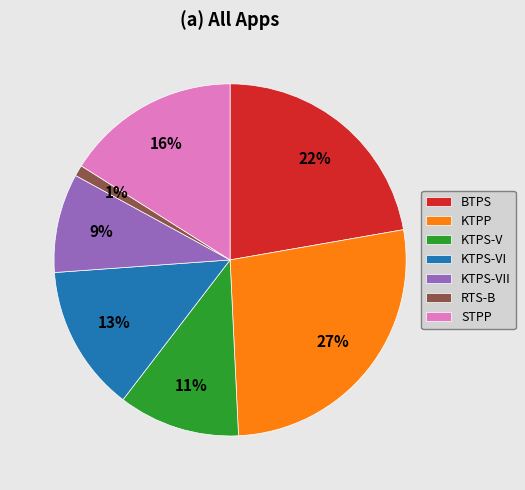

Combined, do BTPS and KTPP account for over 50%?

No